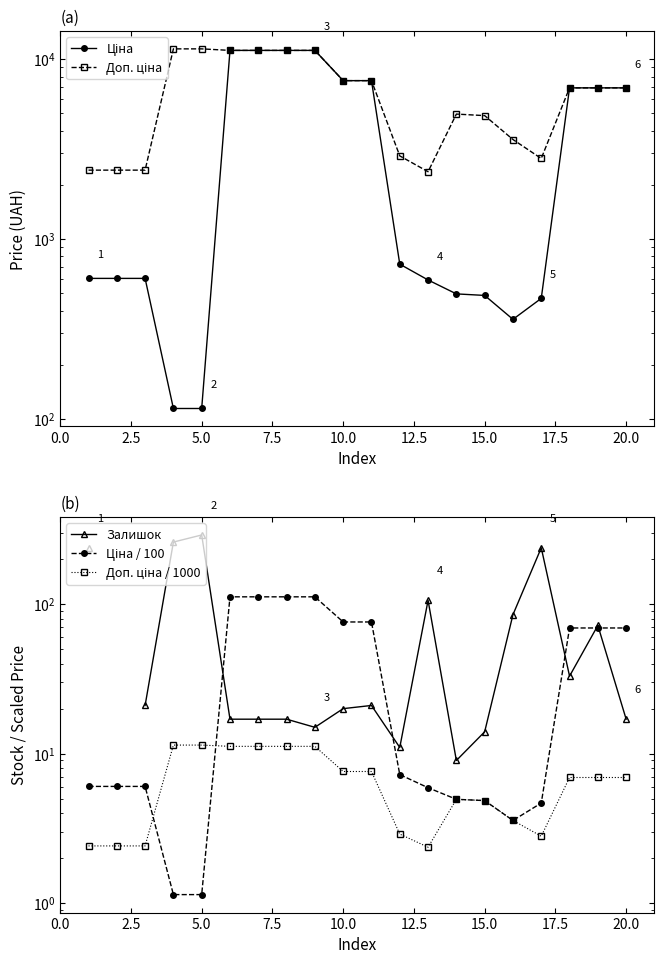

What is the label of the 18th point from the right?

5.0